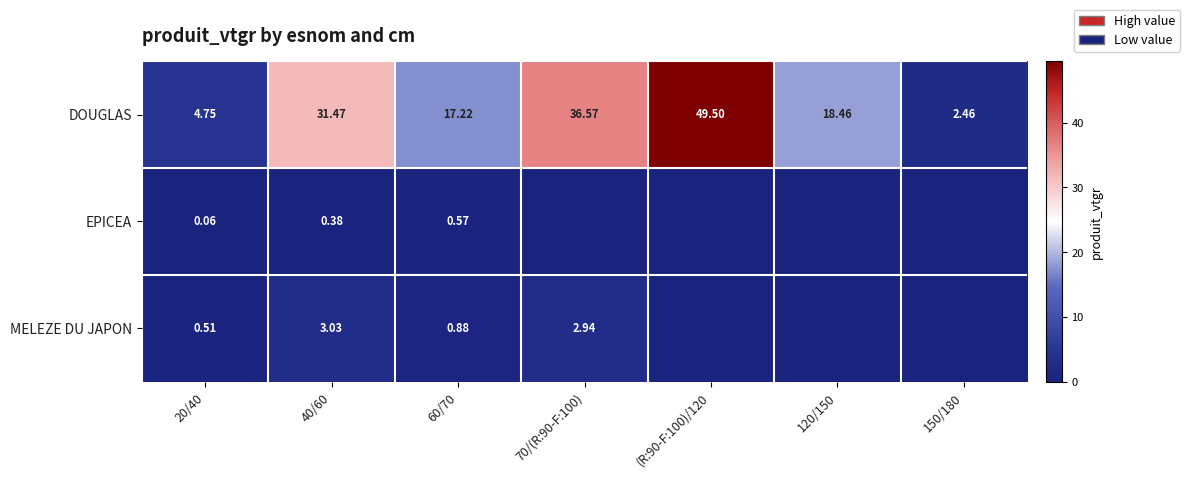

What is the difference between the DOUGLAS values at 70/(R:90-F:100) and 40/60?

5.1